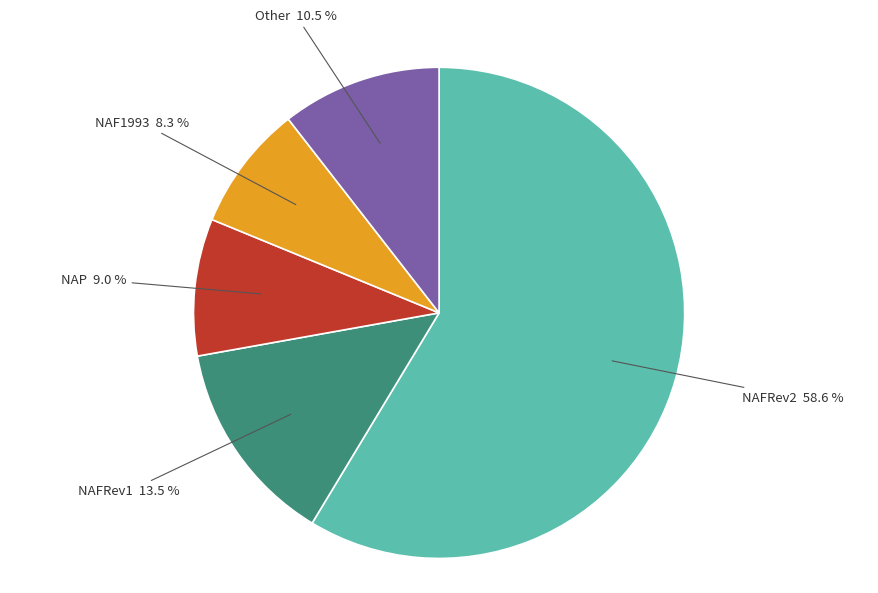

Between NAF1993 and NAP, which is larger?

NAP